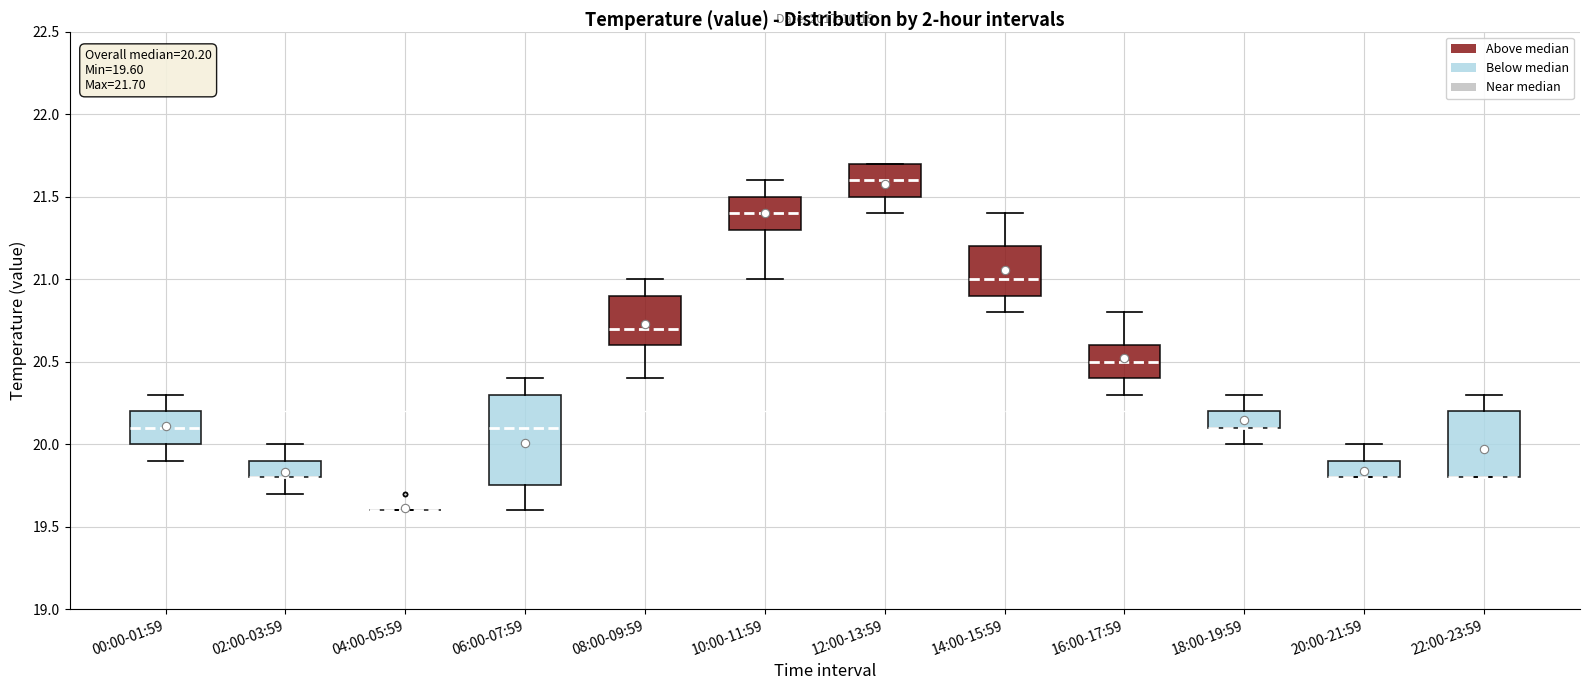

Comparing the boxes themselves (not the whiskers), which one is the tallest?

06:00-07:59